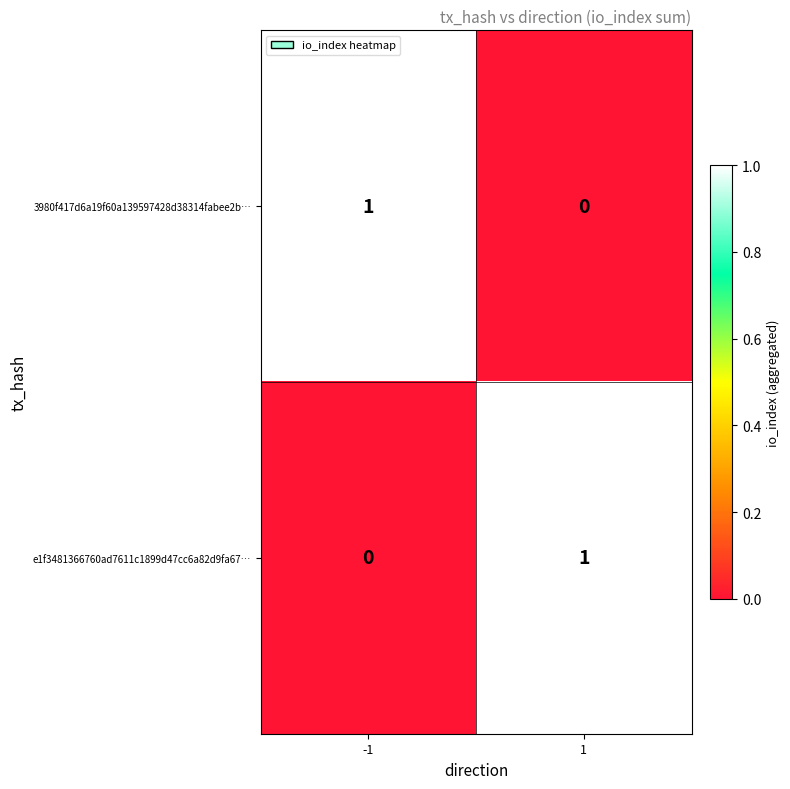

At -1, list the series in order from largest to smallest.

3980f417d6a19f60a139597428d38314fabee2b…, e1f3481366760ad7611c1899d47cc6a82d9fa67…